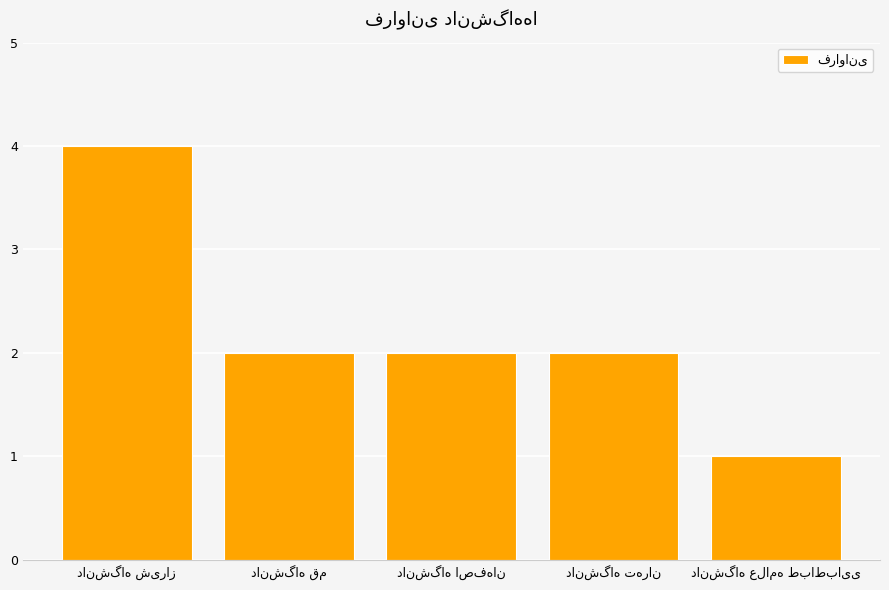

What is the difference between the maximum and minimum values?

3